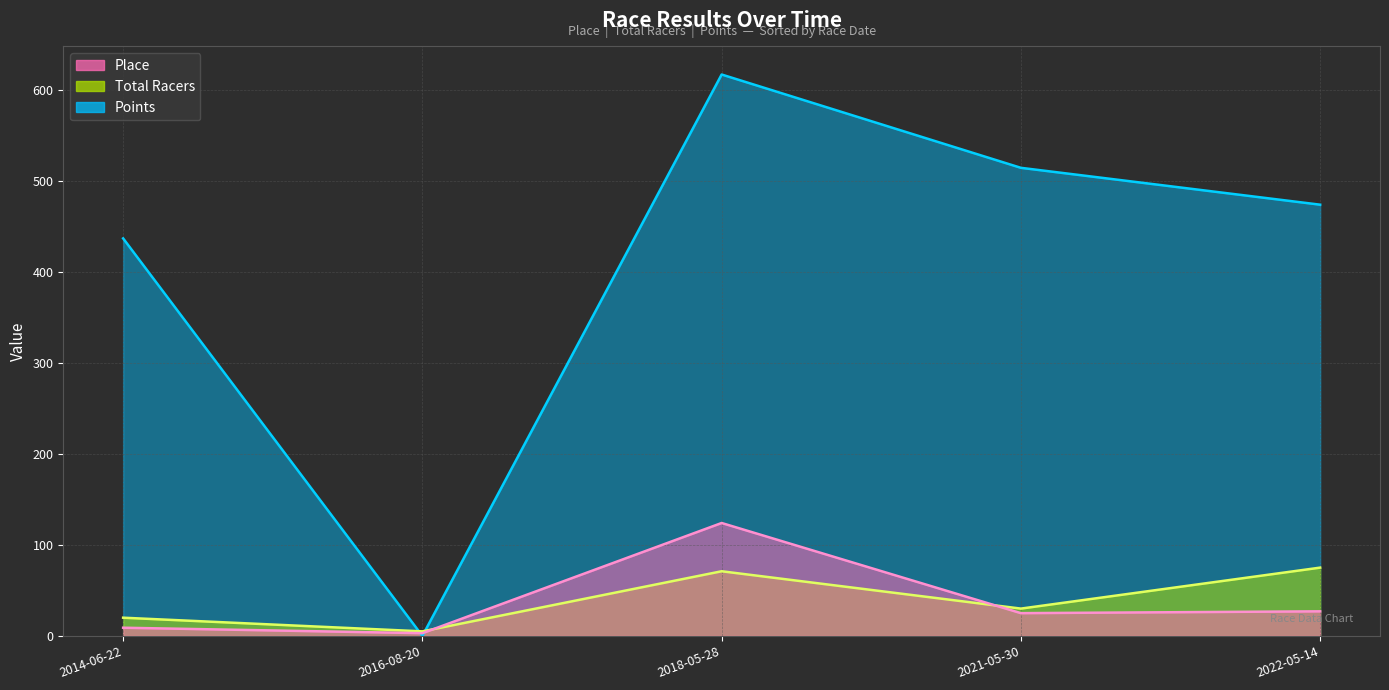

What is the difference between the second highest and minimum values in the Place series?

24.0